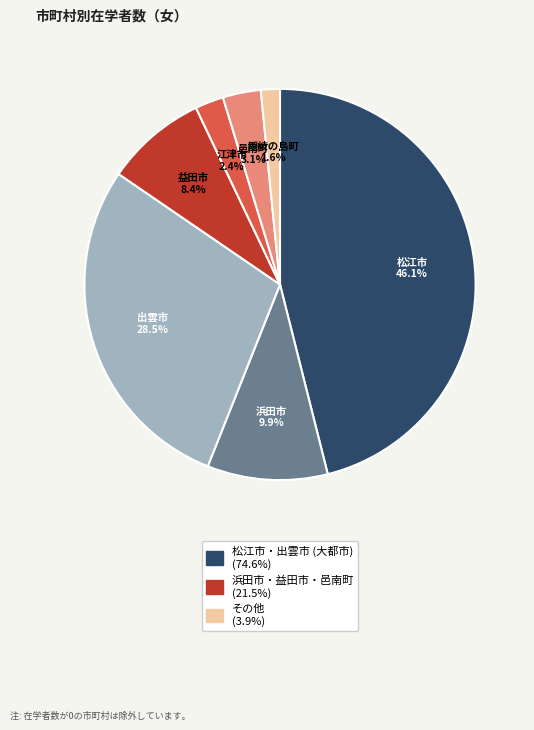

Is there any slice that represents more than half of the pie?

No